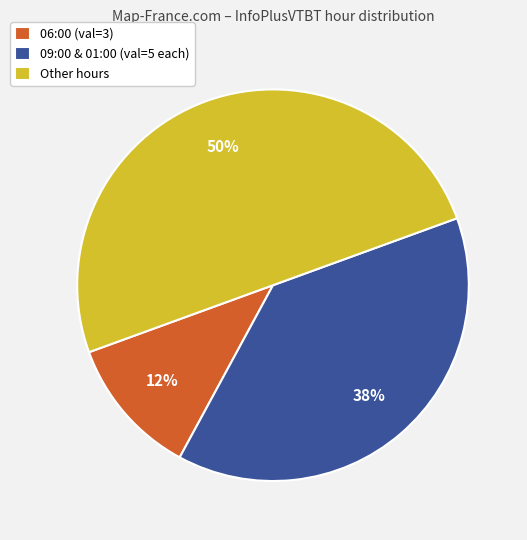

Do 06:00 (val=3) and Other hours together represent more than half of the pie?

Yes